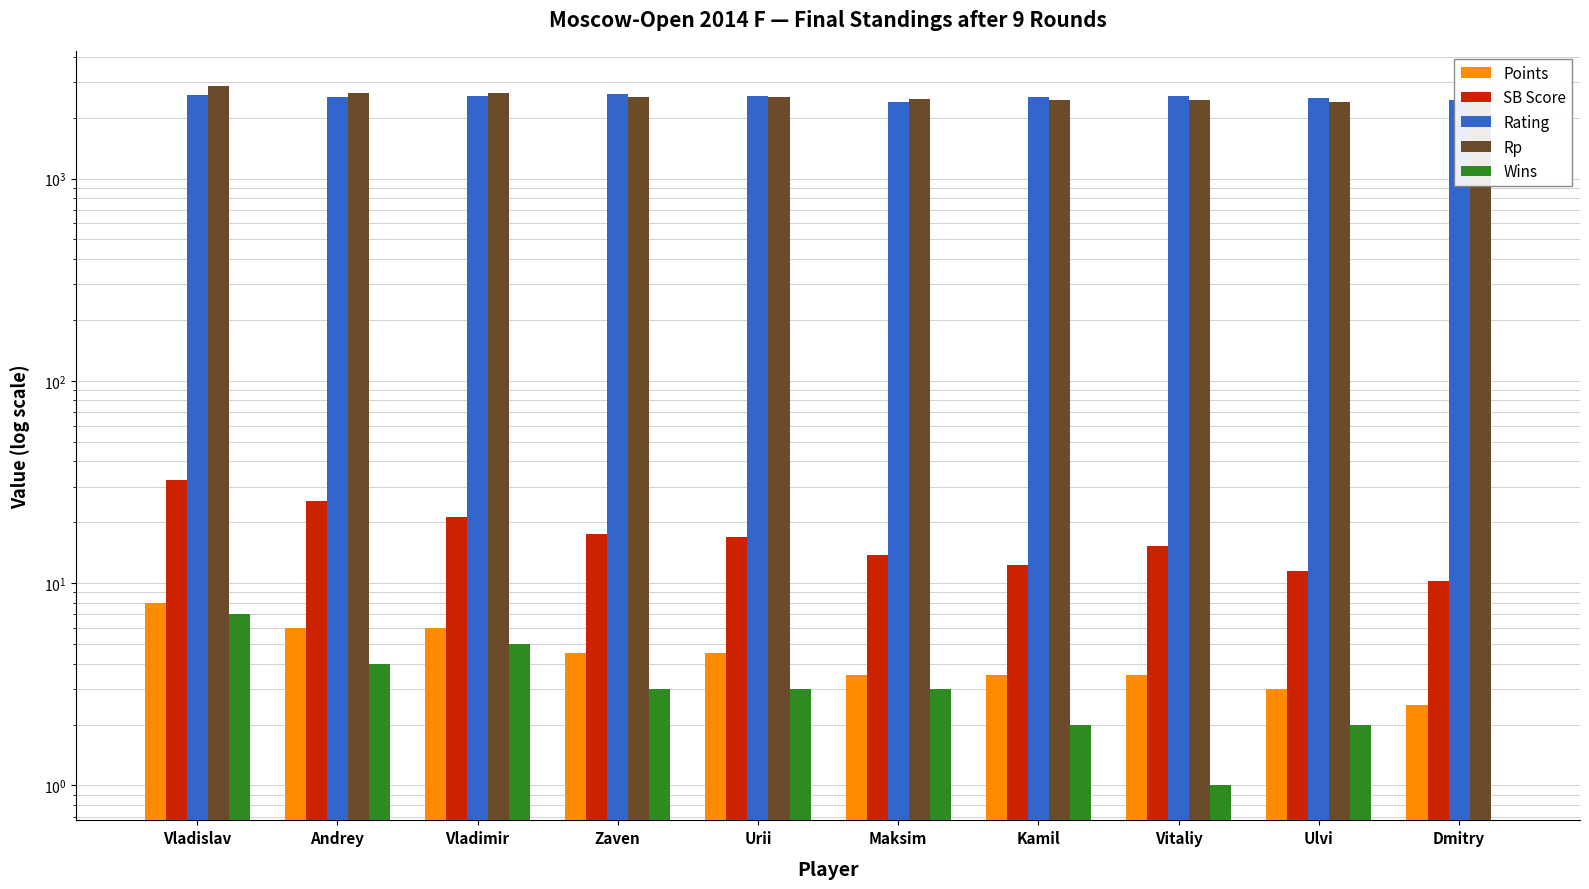

Does the chart contain stacked bars?

No